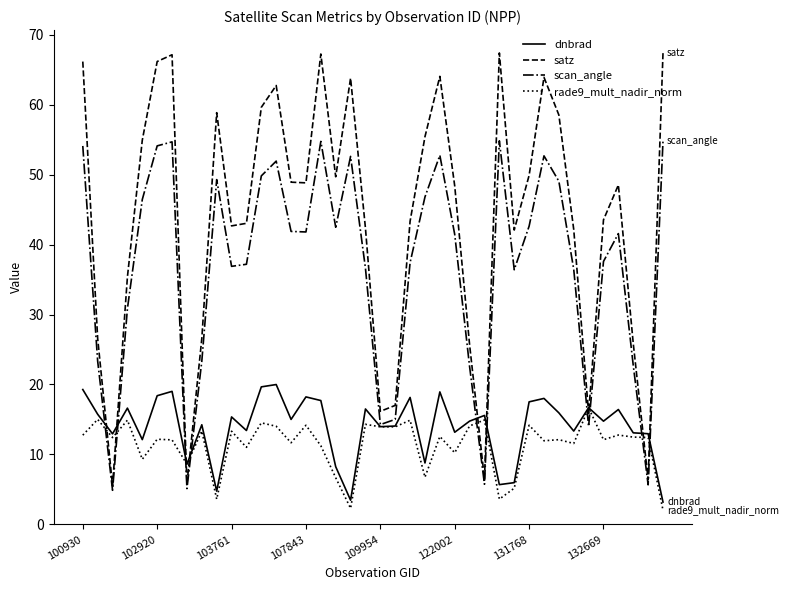

Which series has the widest spread of values?

satz